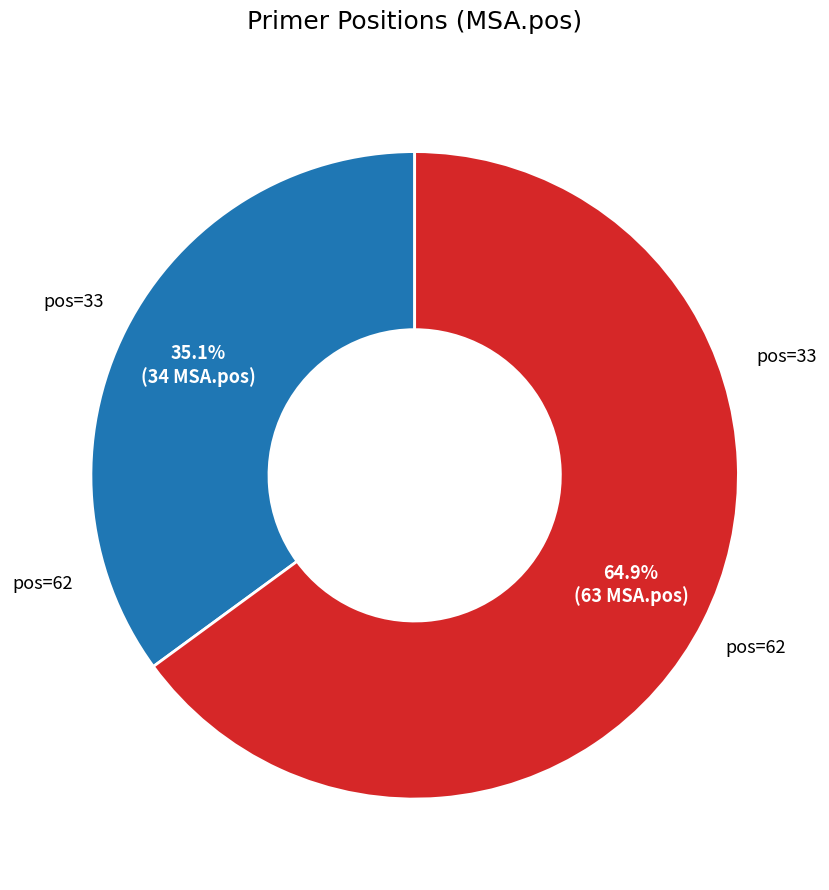

Is there a majority slice in this chart?

Yes